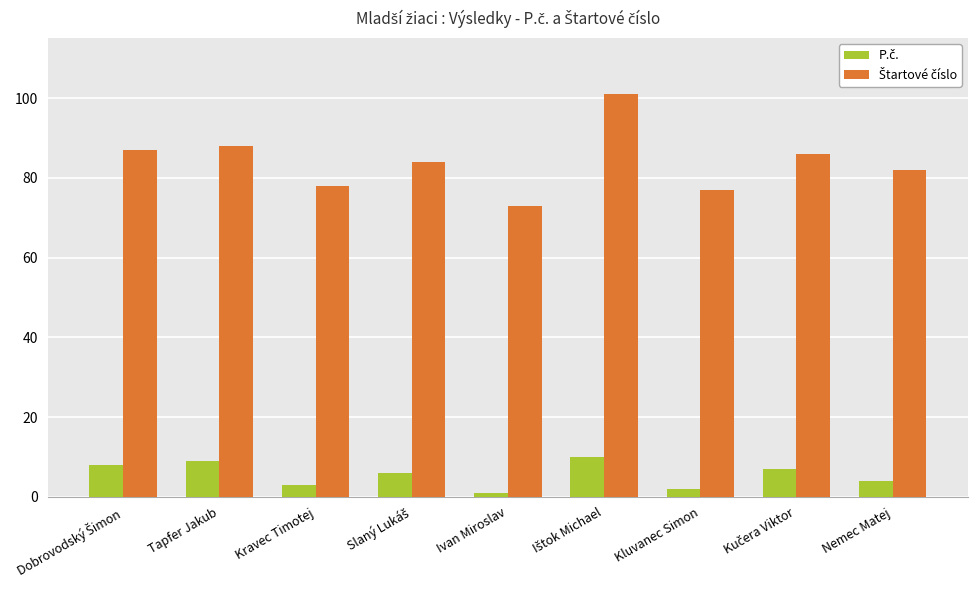

At how many categories does at least one series exceed 52?

9